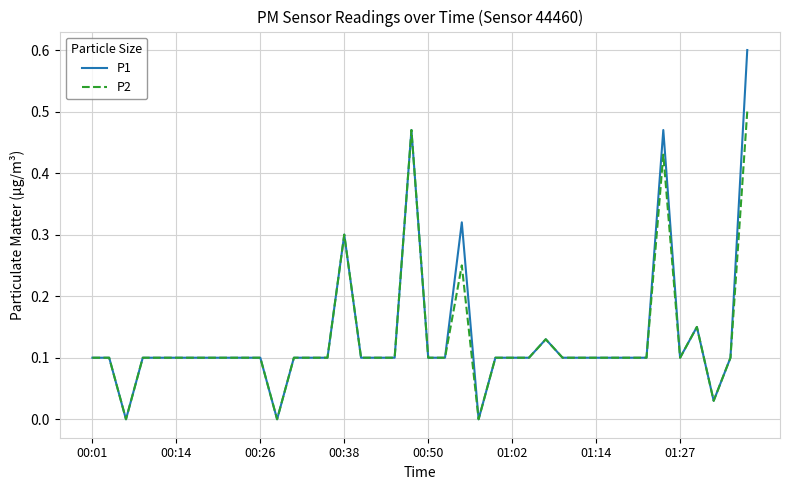

Which series has the largest range (max minus min)?

P1